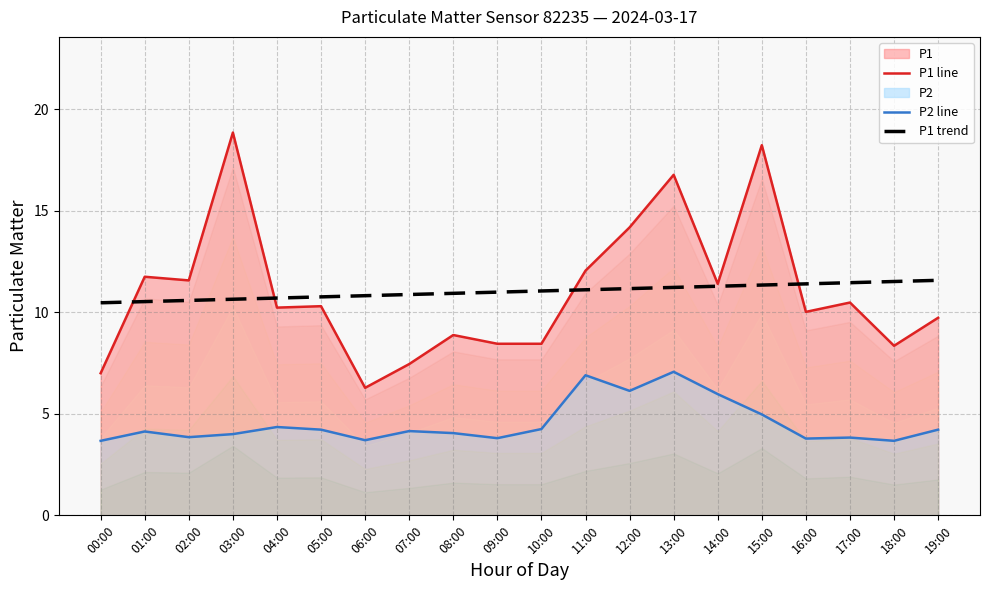

At 17:00, list the series in order from largest to smallest.

P1 trend, P1 line, P2 line